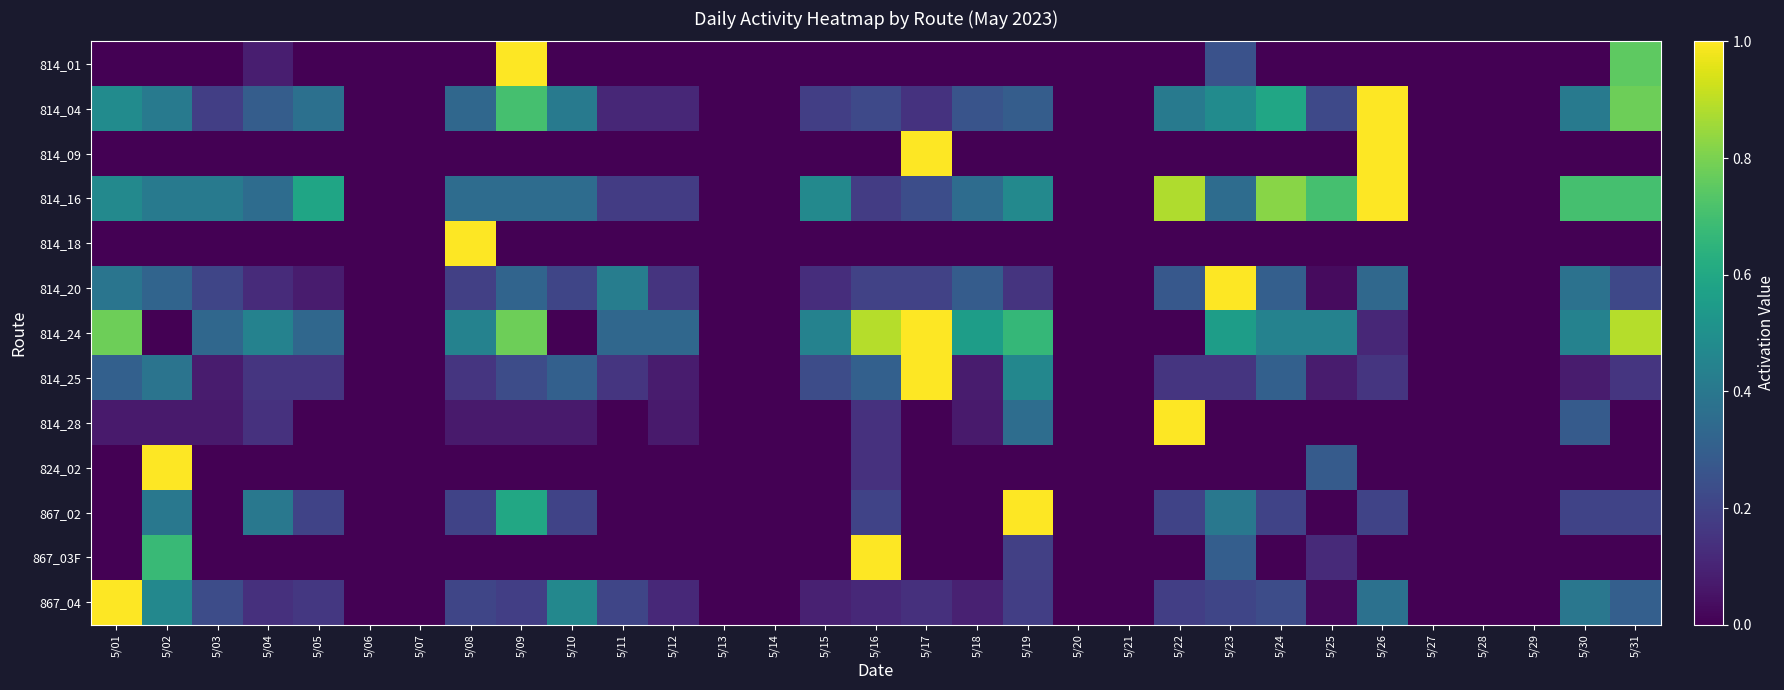

Reading right to left, list all the values displayed in this chart.

814_01: 5/31=0.8	5/30=0.0	5/29=0.0	5/28=0.0	5/27=0.0	5/26=0.0	5/25=0.0	5/24=0.0	5/23=0.2	5/22=0.0	5/21=0.0	5/20=0.0	5/19=0.0	5/18=0.0	5/17=0.0	5/16=0.0	5/15=0.0	5/14=0.0	5/13=0.0	5/12=0.0	5/11=0.0	5/10=0.0	5/09=1.0	5/08=0.0	5/07=0.0	5/06=0.0	5/05=0.0	5/04=0.1	5/03=0.0	5/02=0.0	5/01=0.0
814_04: 5/31=0.8	5/30=0.4	5/29=0.0	5/28=0.0	5/27=0.0	5/26=1.0	5/25=0.2	5/24=0.6	5/23=0.5	5/22=0.4	5/21=0.0	5/20=0.0	5/19=0.3	5/18=0.3	5/17=0.1	5/16=0.2	5/15=0.2	5/14=0.0	5/13=0.0	5/12=0.1	5/11=0.1	5/10=0.4	5/09=0.7	5/08=0.3	5/07=0.0	5/06=0.0	5/05=0.4	5/04=0.3	5/03=0.2	5/02=0.4	5/01=0.5
814_09: 5/31=0.0	5/30=0.0	5/29=0.0	5/28=0.0	5/27=0.0	5/26=1.0	5/25=0.0	5/24=0.0	5/23=0.0	5/22=0.0	5/21=0.0	5/20=0.0	5/19=0.0	5/18=0.0	5/17=1.0	5/16=0.0	5/15=0.0	5/14=0.0	5/13=0.0	5/12=0.0	5/11=0.0	5/10=0.0	5/09=0.0	5/08=0.0	5/07=0.0	5/06=0.0	5/05=0.0	5/04=0.0	5/03=0.0	5/02=0.0	5/01=0.0
814_16: 5/31=0.7	5/30=0.7	5/29=0.0	5/28=0.0	5/27=0.0	5/26=1.0	5/25=0.7	5/24=0.8	5/23=0.4	5/22=0.9	5/21=0.0	5/20=0.0	5/19=0.5	5/18=0.4	5/17=0.2	5/16=0.2	5/15=0.5	5/14=0.0	5/13=0.0	5/12=0.2	5/11=0.2	5/10=0.4	5/09=0.4	5/08=0.4	5/07=0.0	5/06=0.0	5/05=0.6	5/04=0.4	5/03=0.4	5/02=0.4	5/01=0.5
814_18: 5/31=0.0	5/30=0.0	5/29=0.0	5/28=0.0	5/27=0.0	5/26=0.0	5/25=0.0	5/24=0.0	5/23=0.0	5/22=0.0	5/21=0.0	5/20=0.0	5/19=0.0	5/18=0.0	5/17=0.0	5/16=0.0	5/15=0.0	5/14=0.0	5/13=0.0	5/12=0.0	5/11=0.0	5/10=0.0	5/09=0.0	5/08=1.0	5/07=0.0	5/06=0.0	5/05=0.0	5/04=0.0	5/03=0.0	5/02=0.0	5/01=0.0
814_20: 5/31=0.2	5/30=0.4	5/29=0.0	5/28=0.0	5/27=0.0	5/26=0.3	5/25=0.0	5/24=0.3	5/23=1.0	5/22=0.3	5/21=0.0	5/20=0.0	5/19=0.2	5/18=0.3	5/17=0.2	5/16=0.2	5/15=0.1	5/14=0.0	5/13=0.0	5/12=0.2	5/11=0.4	5/10=0.2	5/09=0.3	5/08=0.2	5/07=0.0	5/06=0.0	5/05=0.1	5/04=0.1	5/03=0.2	5/02=0.3	5/01=0.4
814_24: 5/31=0.9	5/30=0.4	5/29=0.0	5/28=0.0	5/27=0.0	5/26=0.1	5/25=0.4	5/24=0.4	5/23=0.6	5/22=0.0	5/21=0.0	5/20=0.0	5/19=0.7	5/18=0.6	5/17=1.0	5/16=0.9	5/15=0.4	5/14=0.0	5/13=0.0	5/12=0.3	5/11=0.3	5/10=0.0	5/09=0.8	5/08=0.4	5/07=0.0	5/06=0.0	5/05=0.3	5/04=0.4	5/03=0.3	5/02=0.0	5/01=0.8
814_25: 5/31=0.2	5/30=0.1	5/29=0.0	5/28=0.0	5/27=0.0	5/26=0.2	5/25=0.1	5/24=0.3	5/23=0.2	5/22=0.2	5/21=0.0	5/20=0.0	5/19=0.5	5/18=0.1	5/17=1.0	5/16=0.3	5/15=0.2	5/14=0.0	5/13=0.0	5/12=0.1	5/11=0.2	5/10=0.3	5/09=0.2	5/08=0.2	5/07=0.0	5/06=0.0	5/05=0.2	5/04=0.2	5/03=0.1	5/02=0.4	5/01=0.3
814_28: 5/31=0.0	5/30=0.3	5/29=0.0	5/28=0.0	5/27=0.0	5/26=0.0	5/25=0.0	5/24=0.0	5/23=0.0	5/22=1.0	5/21=0.0	5/20=0.0	5/19=0.4	5/18=0.1	5/17=0.0	5/16=0.1	5/15=0.0	5/14=0.0	5/13=0.0	5/12=0.1	5/11=0.0	5/10=0.1	5/09=0.1	5/08=0.1	5/07=0.0	5/06=0.0	5/05=0.0	5/04=0.1	5/03=0.1	5/02=0.1	5/01=0.1
824_02: 5/31=0.0	5/30=0.0	5/29=0.0	5/28=0.0	5/27=0.0	5/26=0.0	5/25=0.3	5/24=0.0	5/23=0.0	5/22=0.0	5/21=0.0	5/20=0.0	5/19=0.0	5/18=0.0	5/17=0.0	5/16=0.1	5/15=0.0	5/14=0.0	5/13=0.0	5/12=0.0	5/11=0.0	5/10=0.0	5/09=0.0	5/08=0.0	5/07=0.0	5/06=0.0	5/05=0.0	5/04=0.0	5/03=0.0	5/02=1.0	5/01=0.0
867_02: 5/31=0.2	5/30=0.2	5/29=0.0	5/28=0.0	5/27=0.0	5/26=0.2	5/25=0.0	5/24=0.2	5/23=0.4	5/22=0.2	5/21=0.0	5/20=0.0	5/19=1.0	5/18=0.0	5/17=0.0	5/16=0.2	5/15=0.0	5/14=0.0	5/13=0.0	5/12=0.0	5/11=0.0	5/10=0.2	5/09=0.6	5/08=0.2	5/07=0.0	5/06=0.0	5/05=0.2	5/04=0.4	5/03=0.0	5/02=0.4	5/01=0.0
867_03F: 5/31=0.0	5/30=0.0	5/29=0.0	5/28=0.0	5/27=0.0	5/26=0.0	5/25=0.1	5/24=0.0	5/23=0.3	5/22=0.0	5/21=0.0	5/20=0.0	5/19=0.2	5/18=0.0	5/17=0.0	5/16=1.0	5/15=0.0	5/14=0.0	5/13=0.0	5/12=0.0	5/11=0.0	5/10=0.0	5/09=0.0	5/08=0.0	5/07=0.0	5/06=0.0	5/05=0.0	5/04=0.0	5/03=0.0	5/02=0.7	5/01=0.0
867_04: 5/31=0.3	5/30=0.4	5/29=0.0	5/28=0.0	5/27=0.0	5/26=0.4	5/25=0.0	5/24=0.2	5/23=0.2	5/22=0.2	5/21=0.0	5/20=0.0	5/19=0.2	5/18=0.1	5/17=0.1	5/16=0.1	5/15=0.1	5/14=0.0	5/13=0.0	5/12=0.1	5/11=0.2	5/10=0.5	5/09=0.2	5/08=0.2	5/07=0.0	5/06=0.0	5/05=0.2	5/04=0.1	5/03=0.2	5/02=0.5	5/01=1.0